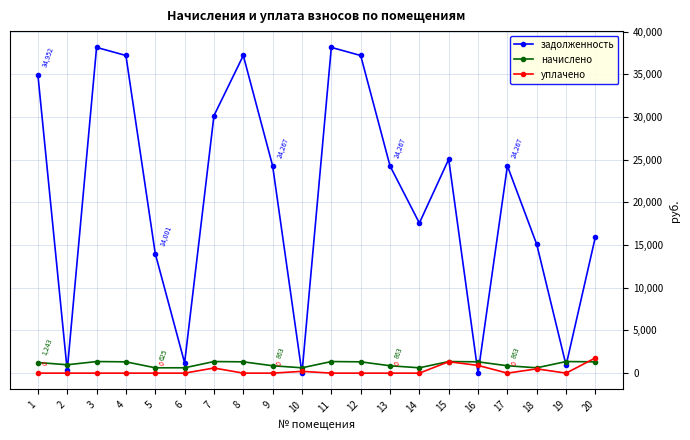

What is the greatest value displayed?

38148.1